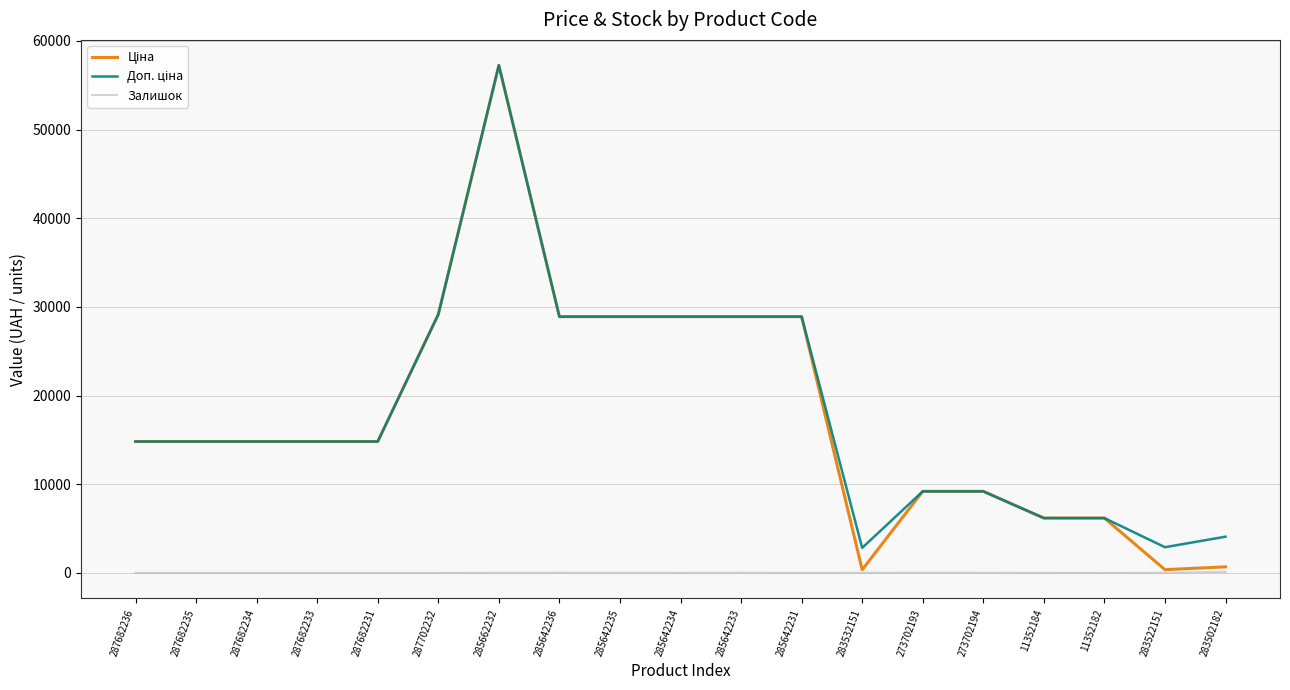

At how many categories does at least one series exceed 7788?

14